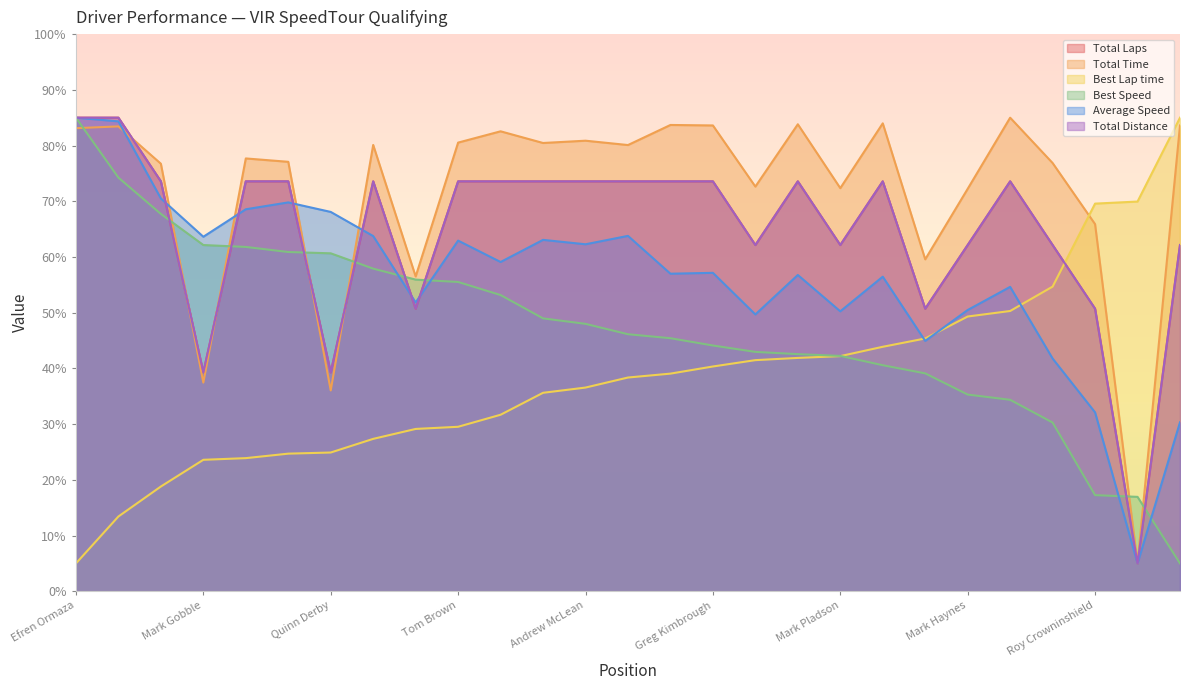

True or false: Best Speed has more than 2 interior local peaks.

False